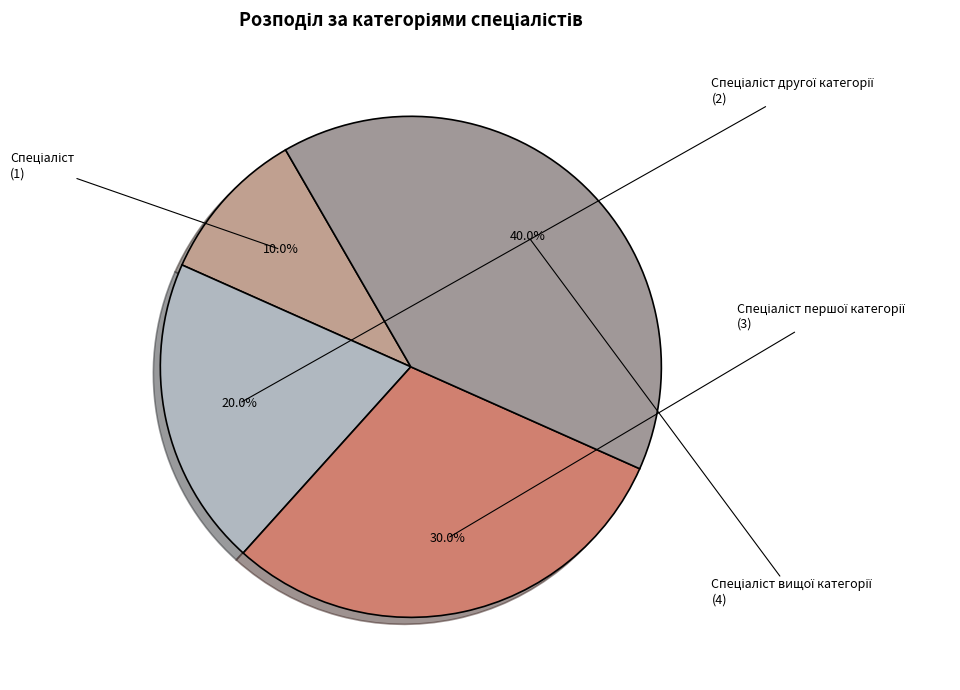

Is there any slice that represents more than half of the pie?

No